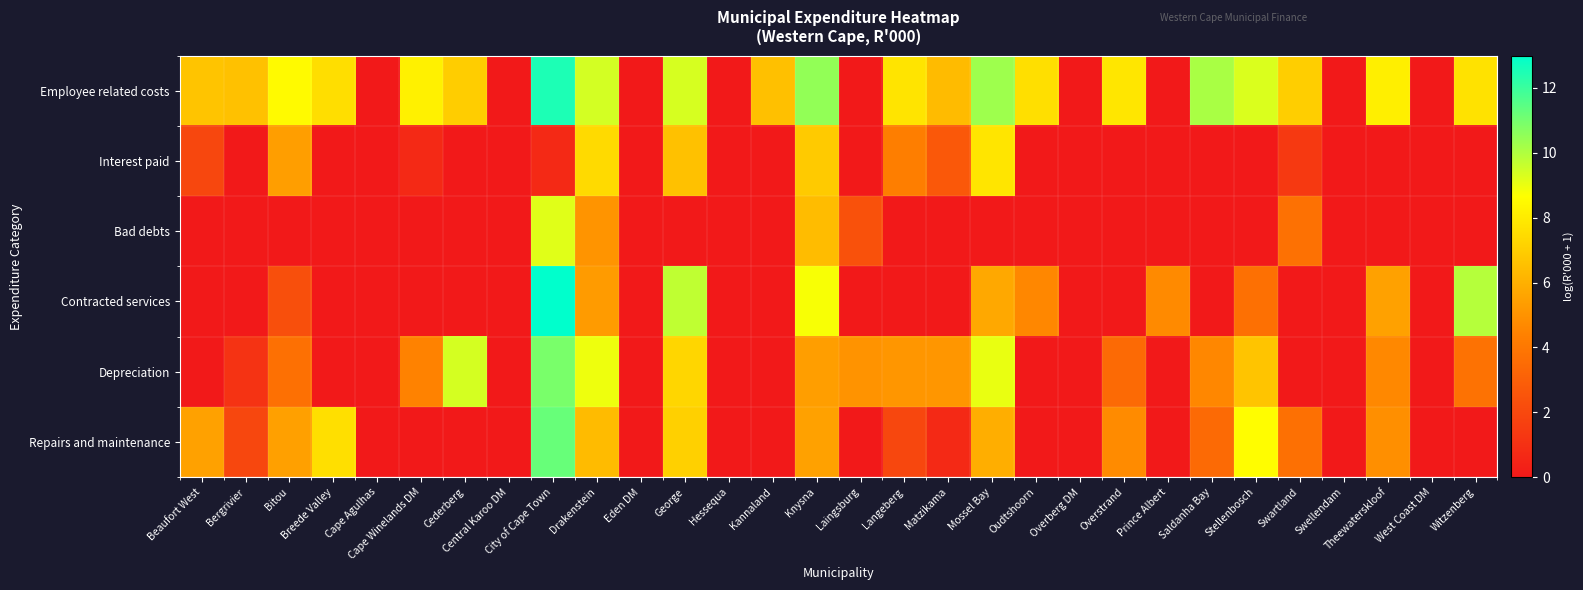

Which series changed the most between Matzikama and Mossel Bay?

Contracted services